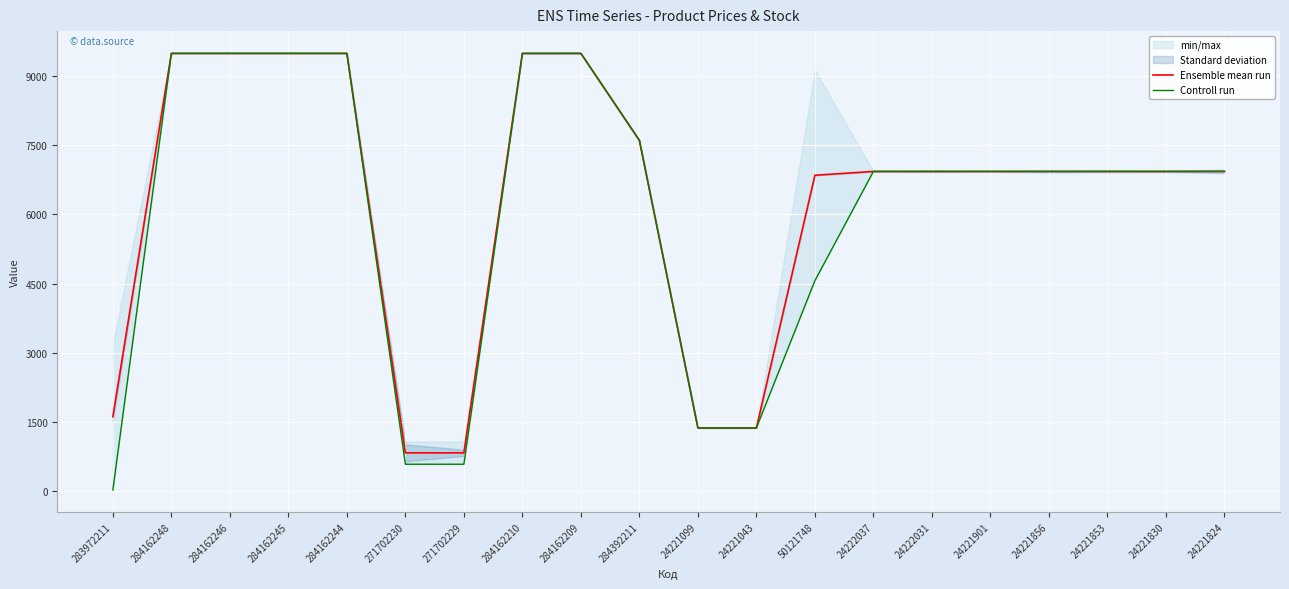

Which series ends up on top after the final intersection of Controll run and Ensemble mean run?

Ensemble mean run